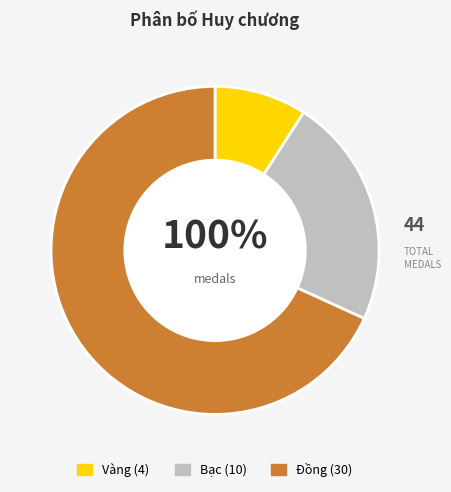

What is the largest slice in the pie chart?

Đồng